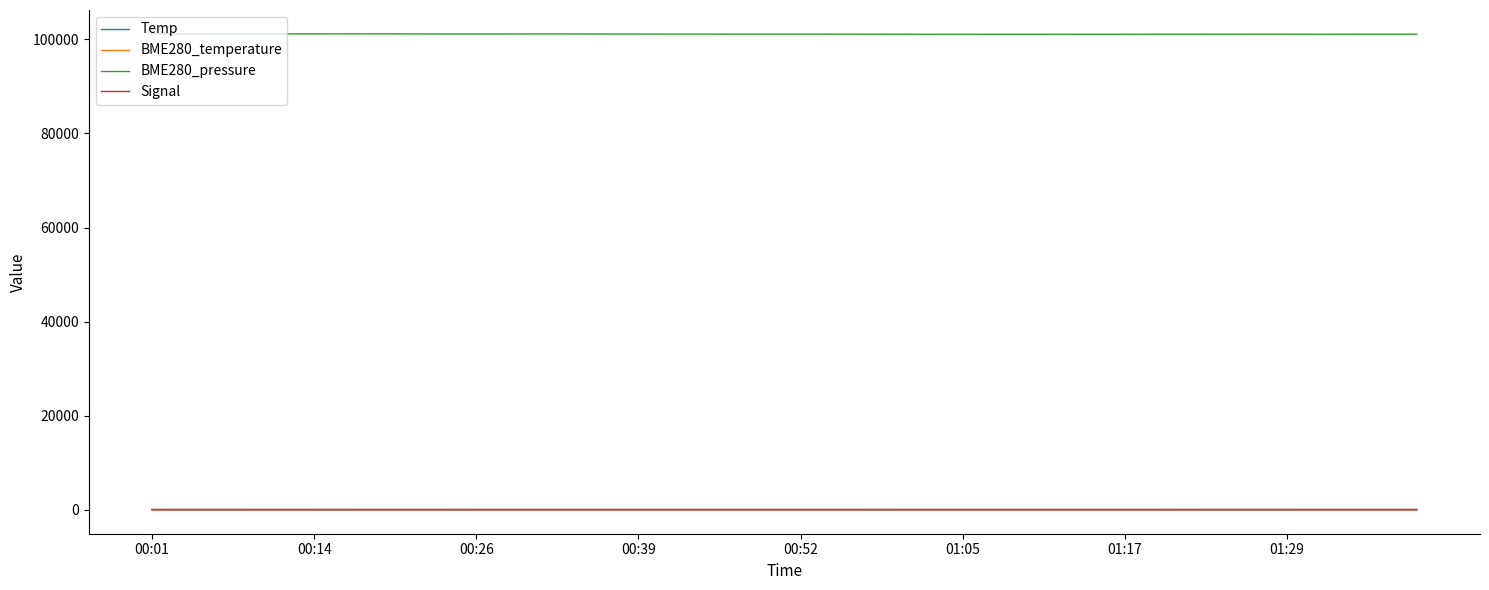

True or false: BME280_pressure and Signal intersect in this chart.

False